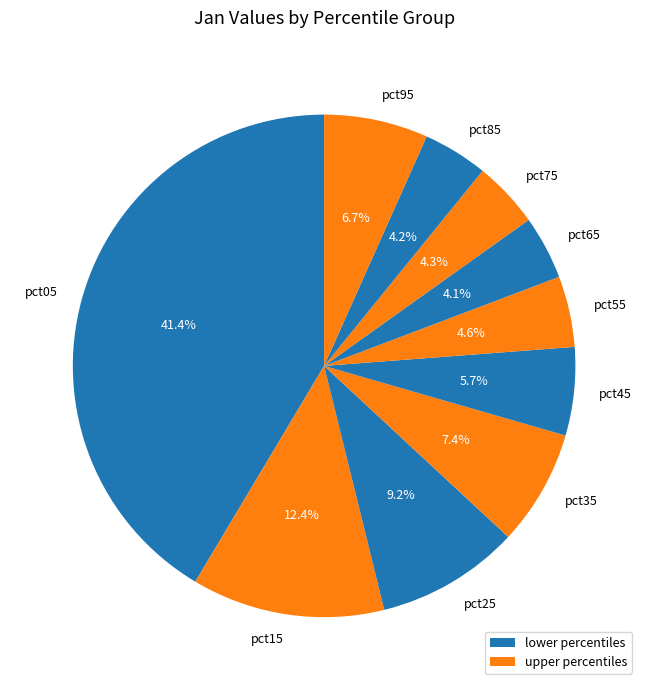

To the nearest percent, what is the combined percentage of pct85 and pct55?

9%